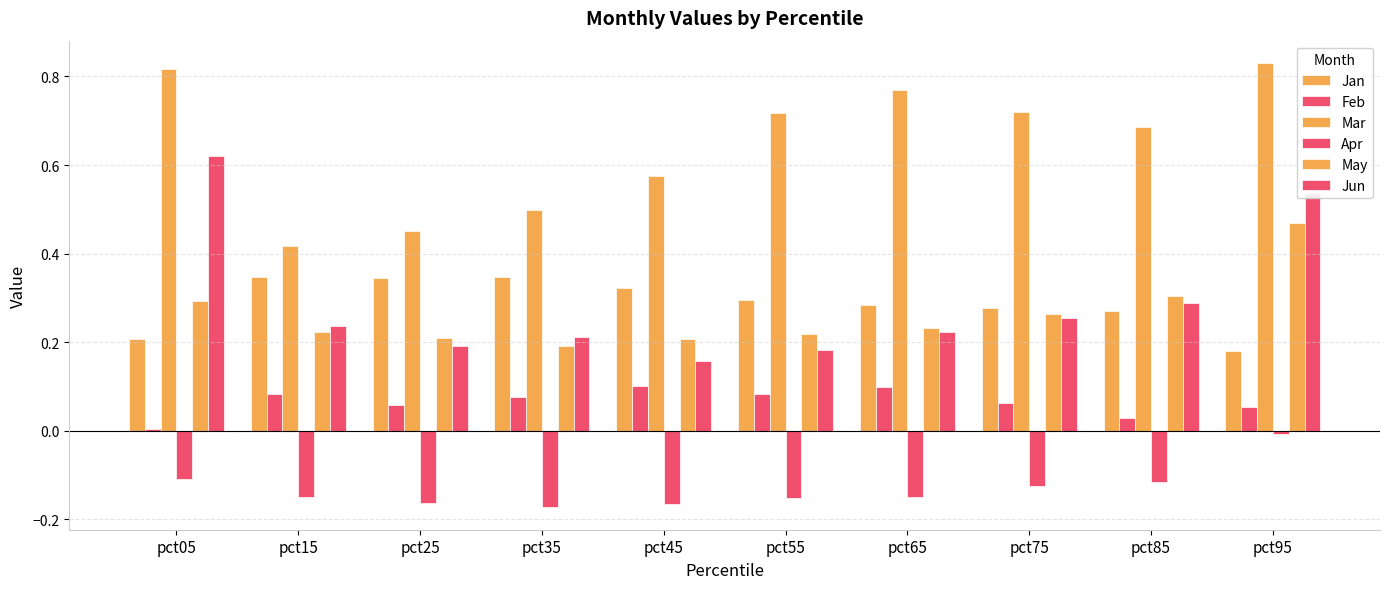

At which category is the sum across all series the highest?

pct95